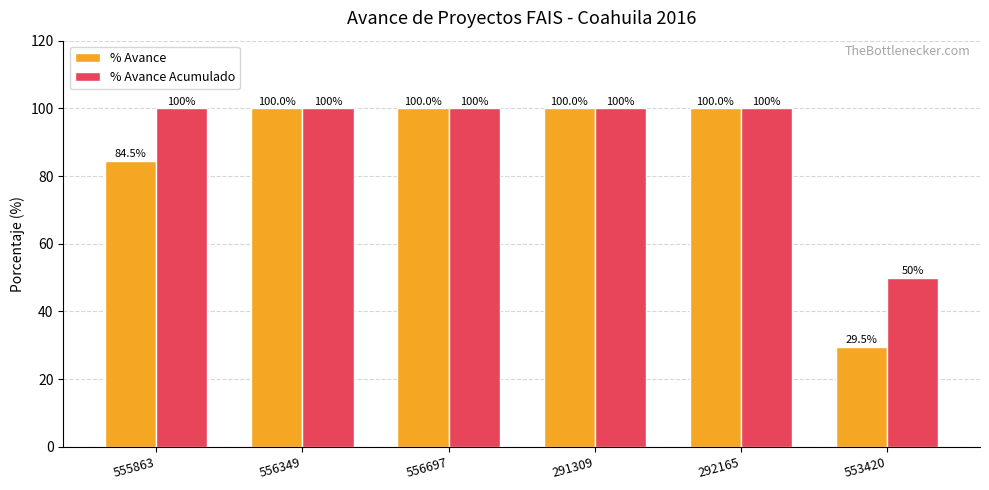

Which category has the lowest value across all series?

553420